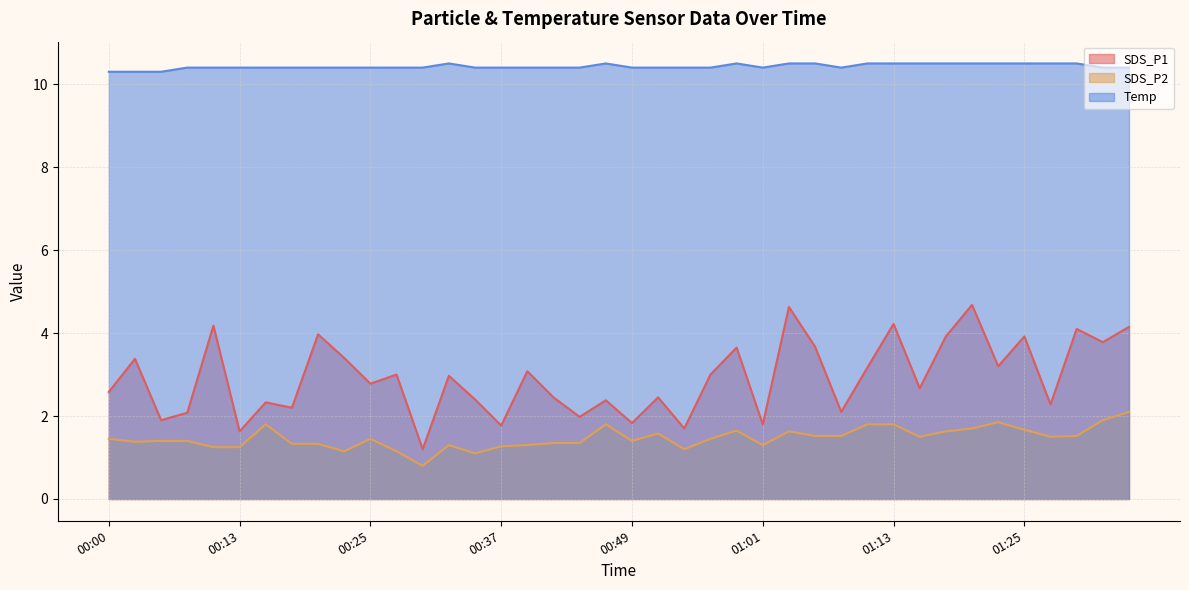

Which series has the largest total across all categories?

Temp